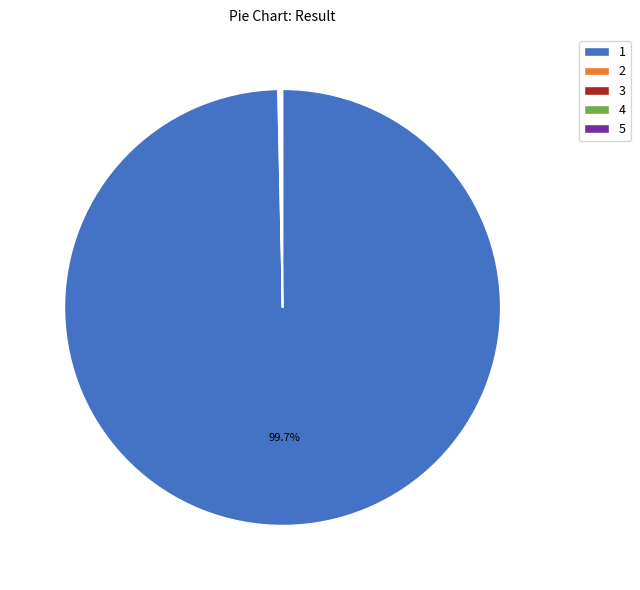

Is there any slice that represents more than half of the pie?

Yes